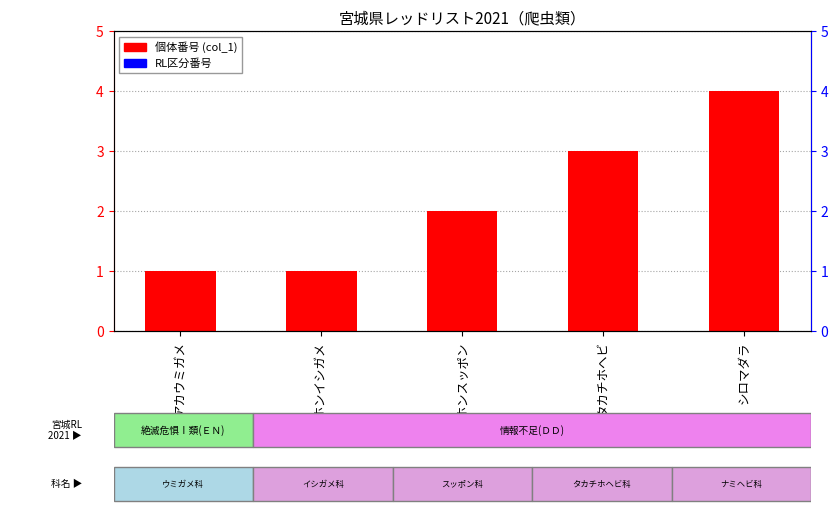

Reading left to right, extract all data points from this chart.

アカウミガメ=1	ニホンイシガメ=1	ニホンスッポン=2	タカチホヘビ=3	シロマダラ=4